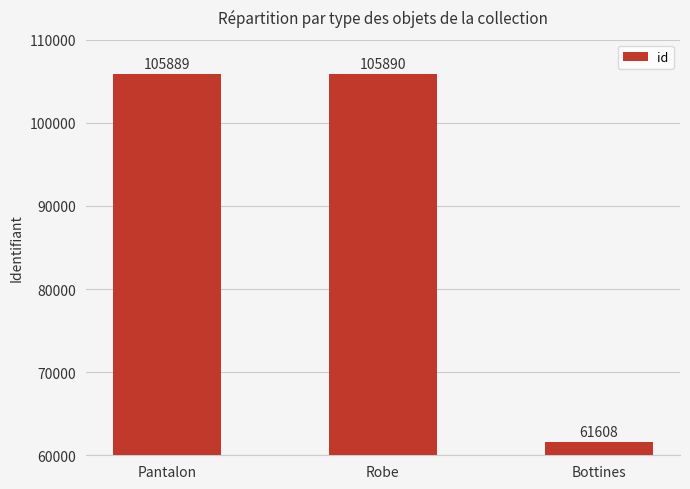

What position from the left is Robe?

2